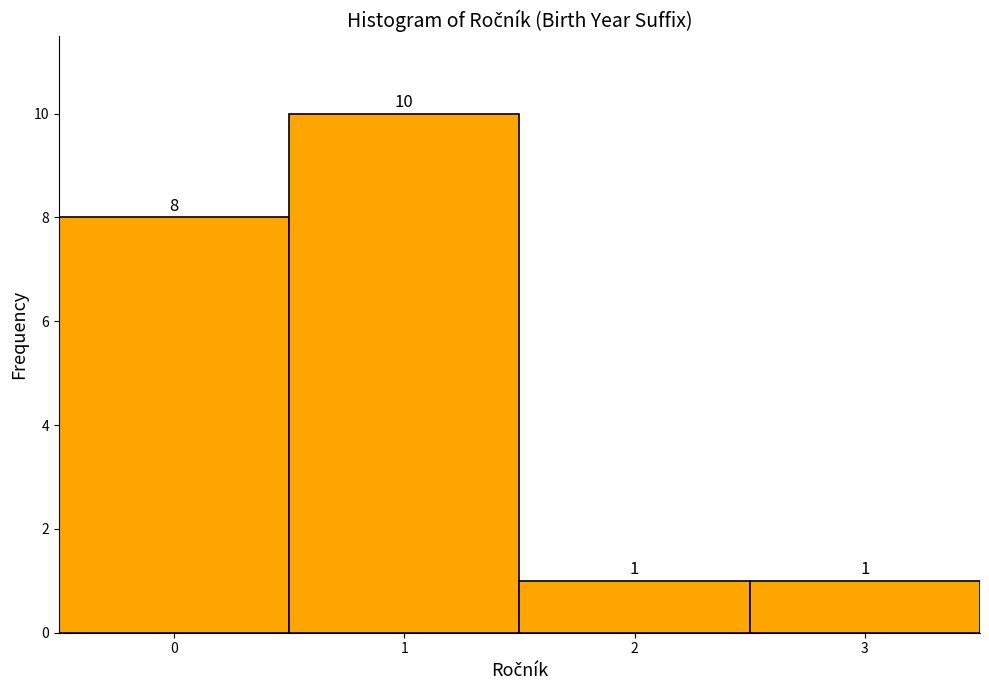

What is the height of the bar covering -0.5 to 0.5 on the x-axis?

8